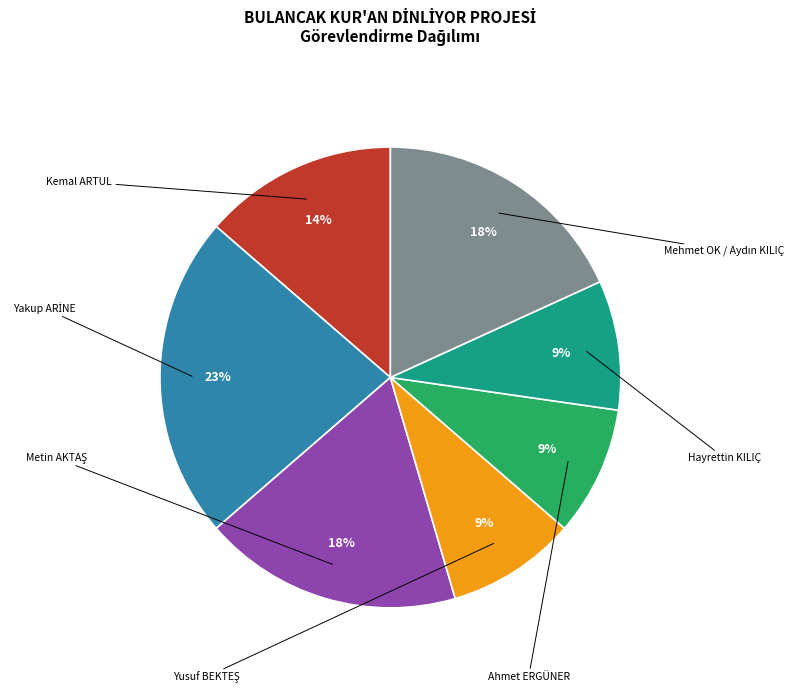

To the nearest percent, what is the difference between the largest and smallest slice percentages?

14%